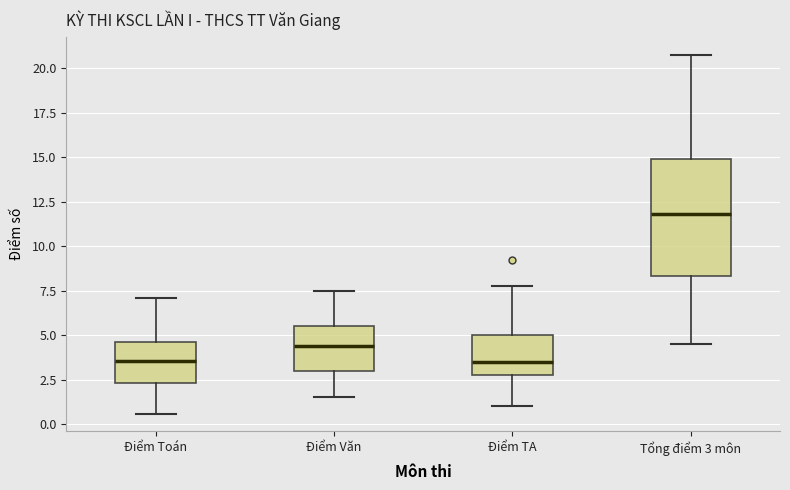

Reading left to right, transcribe this box plot: for each box, give where its median line is, the range the box spans, and where its two whiskers end, as read against the y-axis. The values are not printed on the chart, so give them approximately, as read against the axis.

Điểm Toán: median 3.5, box 2.5 to 4.5, whiskers 0.5 to 7.0
Điểm Văn: median 4.5, box 3.0 to 5.5, whiskers 1.5 to 7.5
Điểm TA: median 3.5, box 3.0 to 5.0, whiskers 1.0 to 8.0
Tổng điểm 3 môn: median 12.0, box 8.5 to 15.0, whiskers 4.5 to 21.0